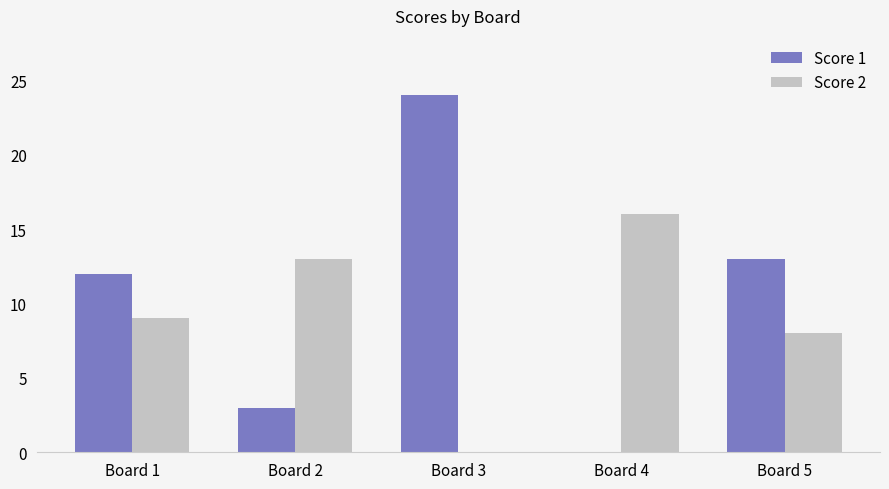

The Score 2 series shows 8 at Board 5. True or false?

True